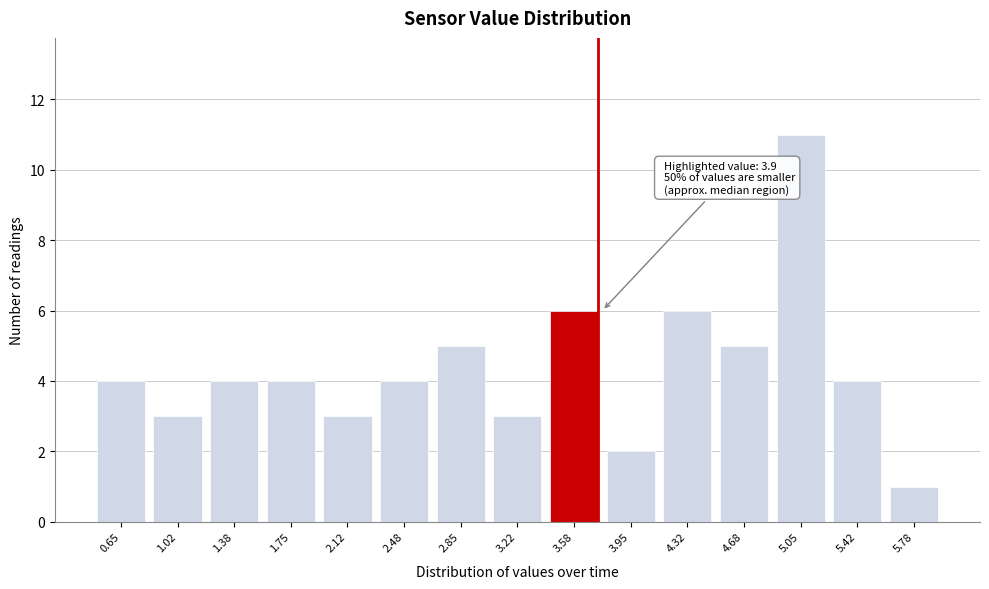

Reading left to right, list all the values displayed in this chart.

0.65=4	1.02=3	1.38=4	1.75=4	2.12=3	2.48=4	2.85=5	3.22=3	3.58=6	3.95=2	4.32=6	4.68=5	5.05=11	5.42=4	5.78=1